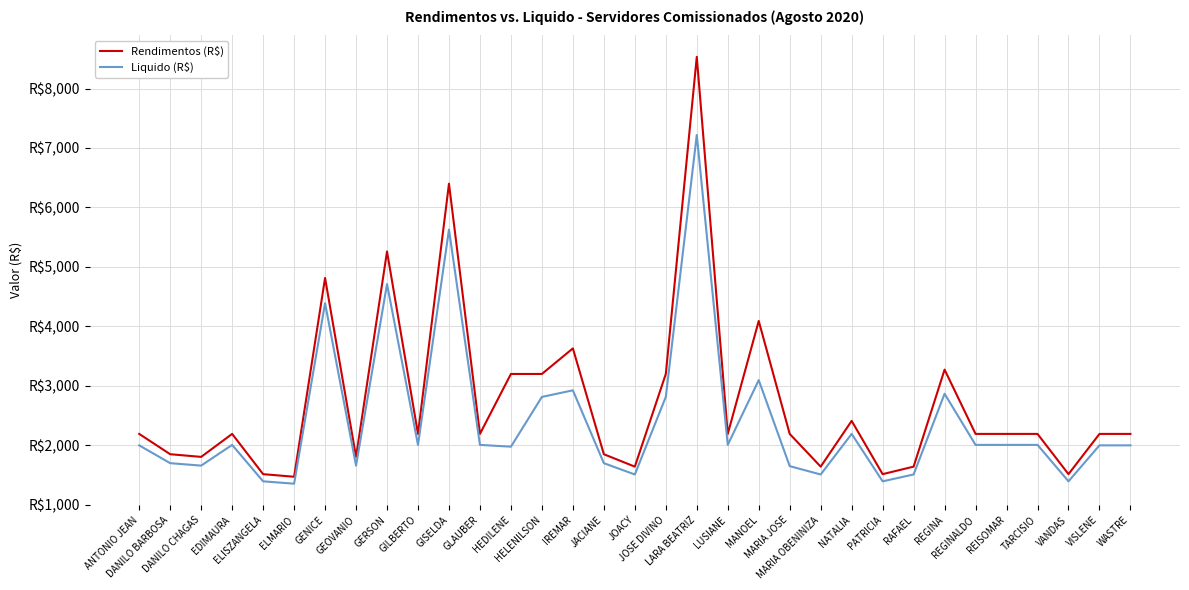

Does the chart have visible grid lines?

Yes